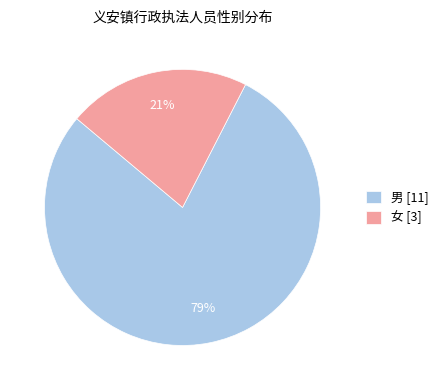

Which has a higher value, 男 [11] or 女 [3]?

男 [11]